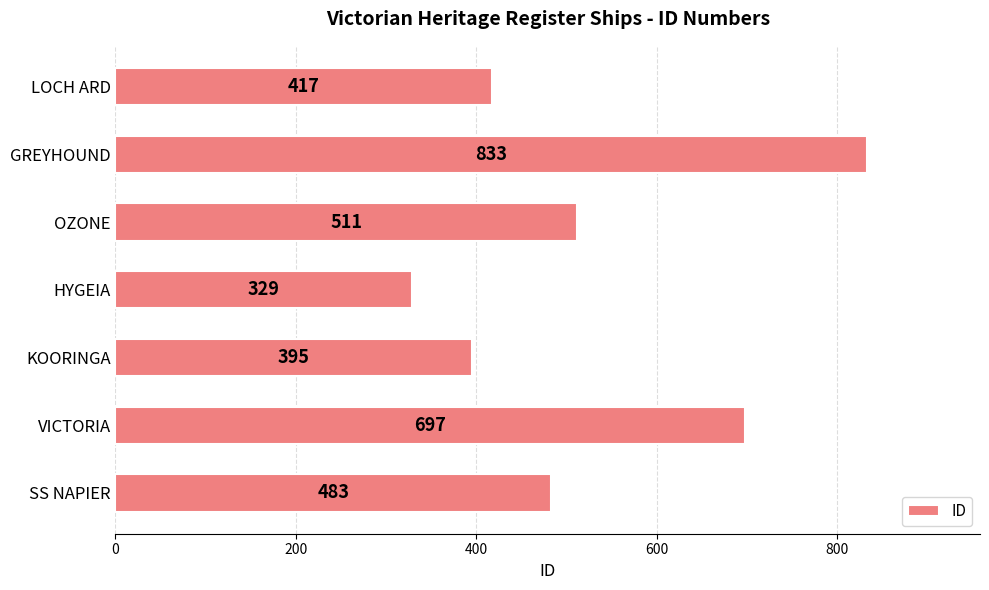

List the labels in order of value, largest first.

GREYHOUND, VICTORIA, OZONE, SS NAPIER, LOCH ARD, KOORINGA, HYGEIA